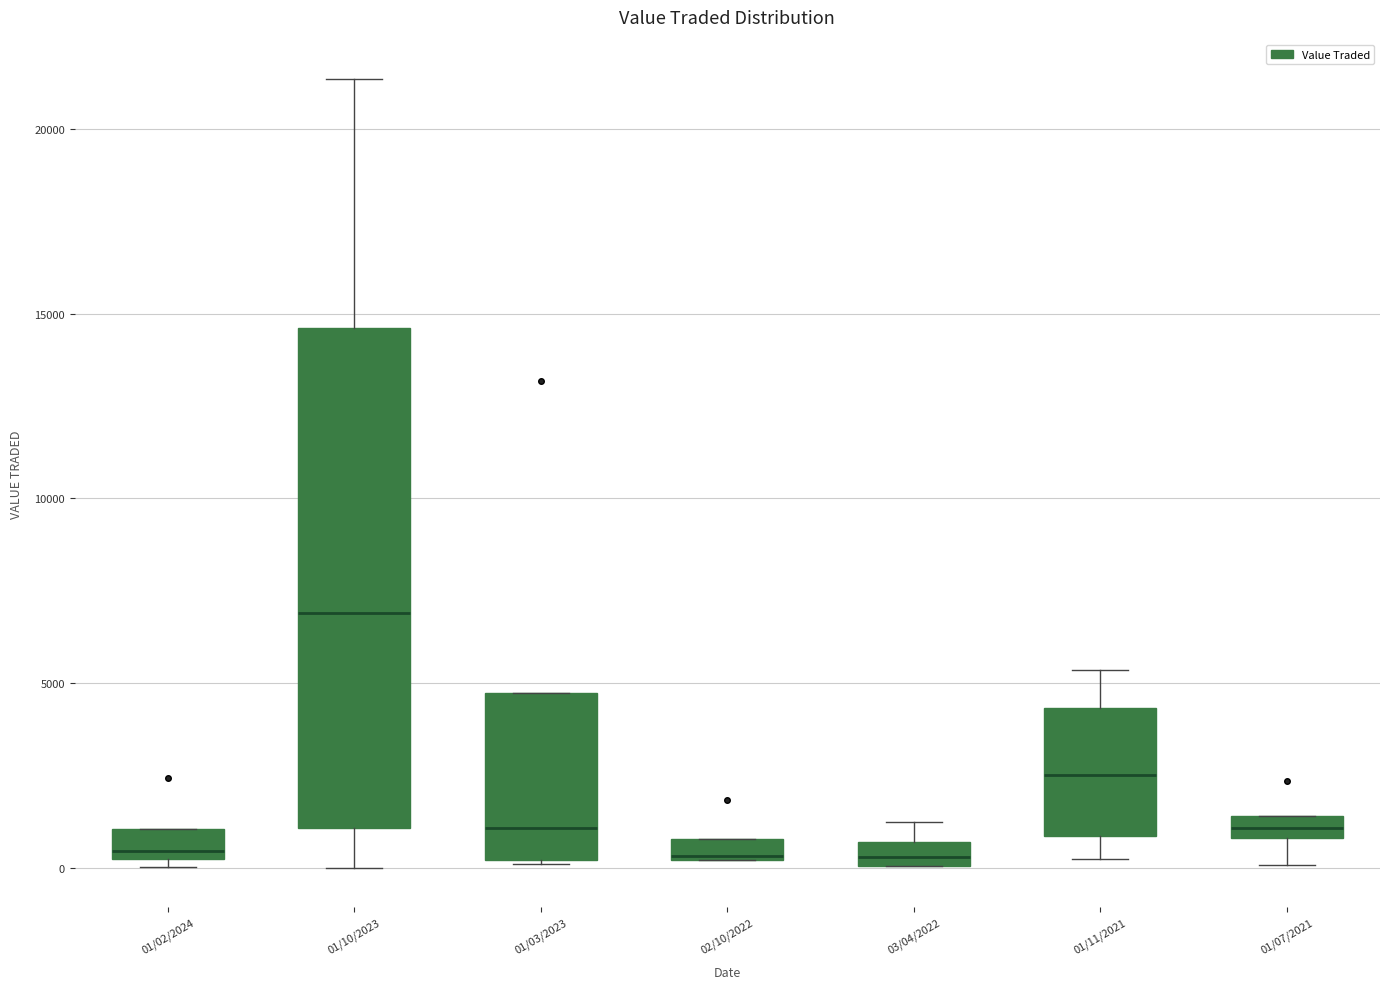

Which box's median line is the highest?

01/10/2023